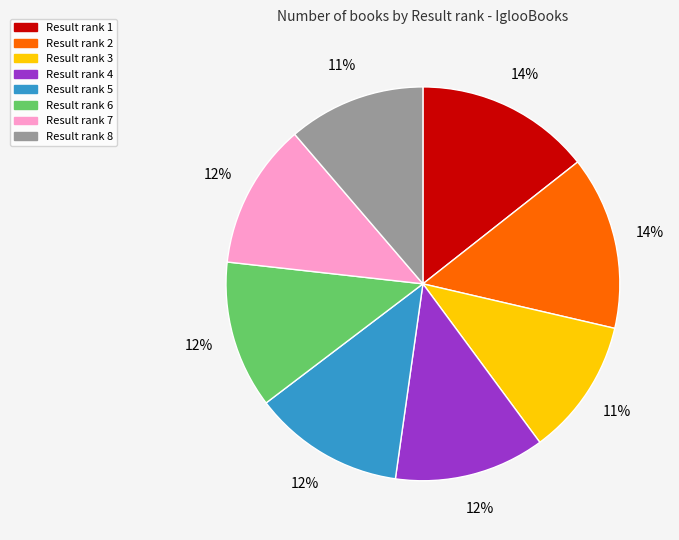

What percentage is the Result rank 3 slice, to the nearest percent?

11%